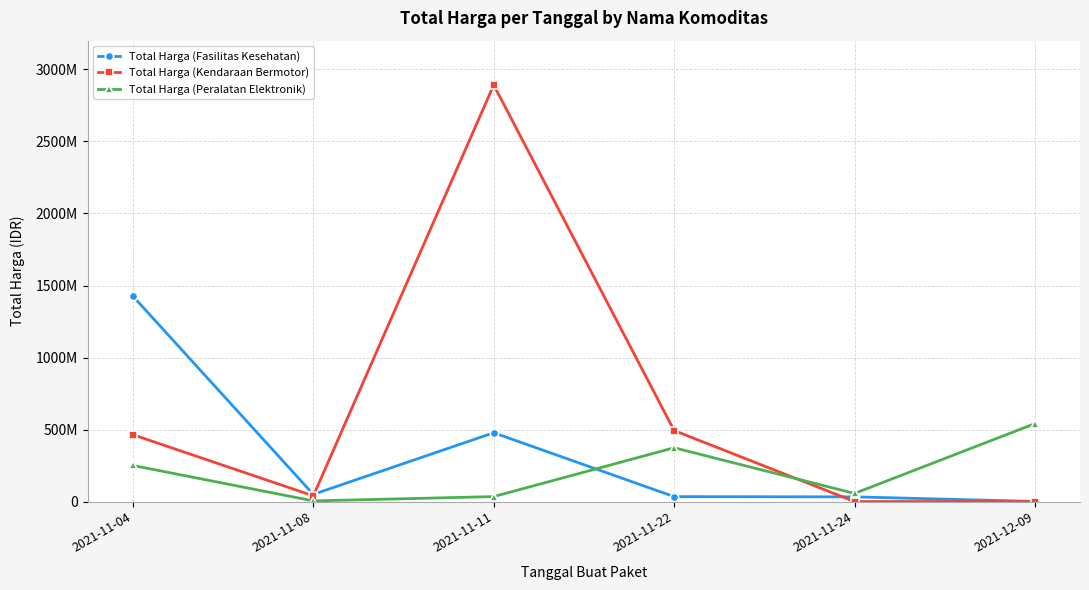

What is the maximum value for Total Harga (Fasilitas Kesehatan)?

1425867900